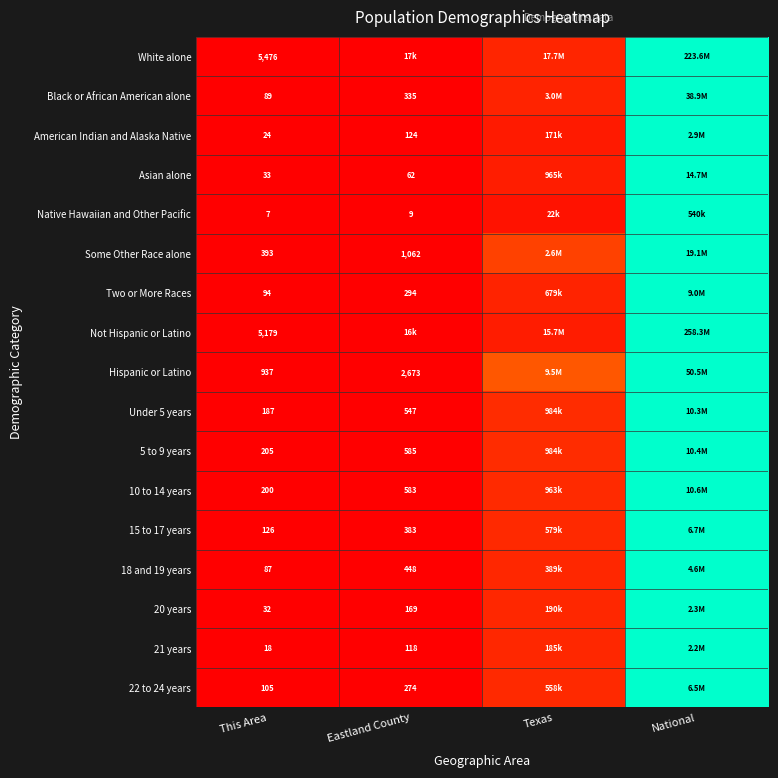

Rank the categories by White alone value from lowest to highest.

This Area, Eastland County, Texas, National